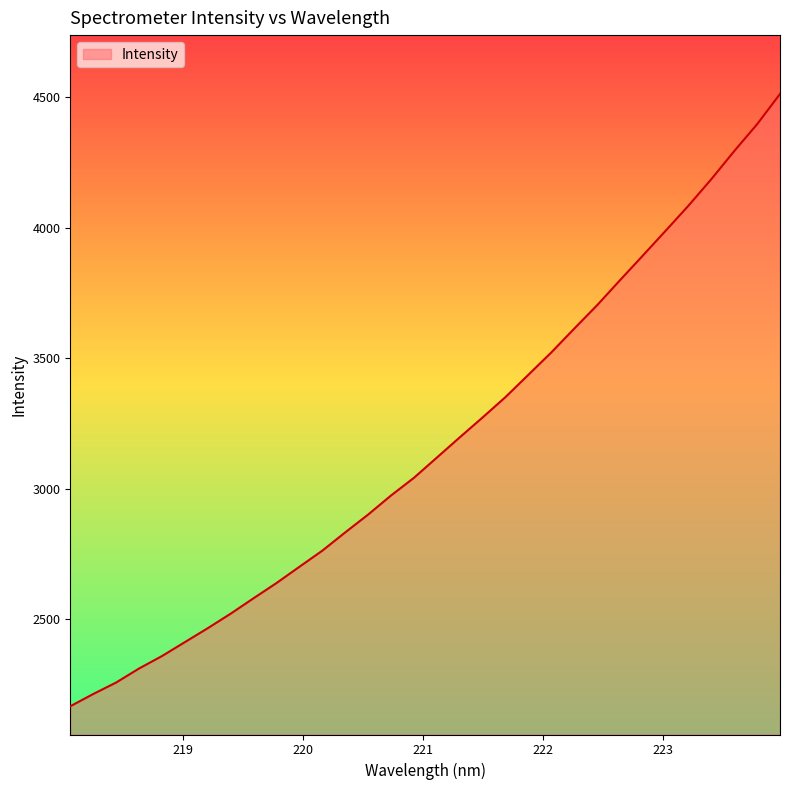

What is the difference between the maximum and minimum values?

2348.0